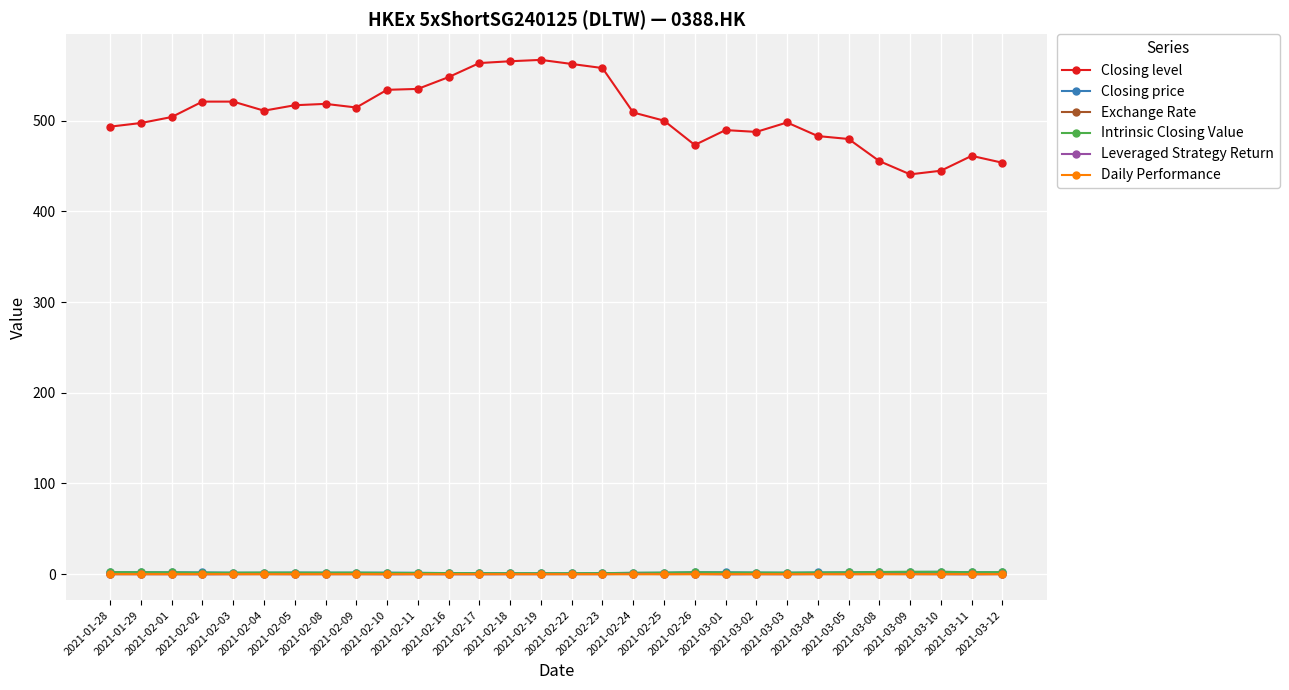

Is this an area chart (filled region under the line)?

No